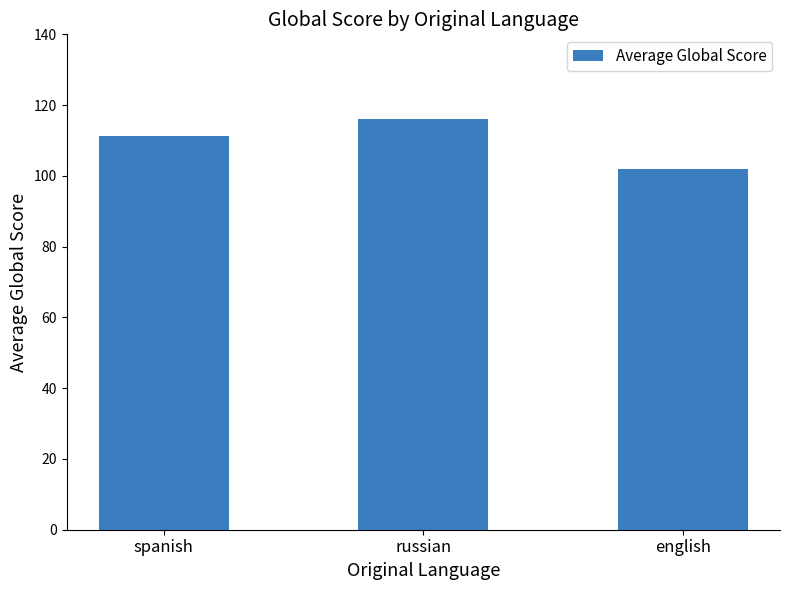

Between english and spanish, which is larger?

spanish